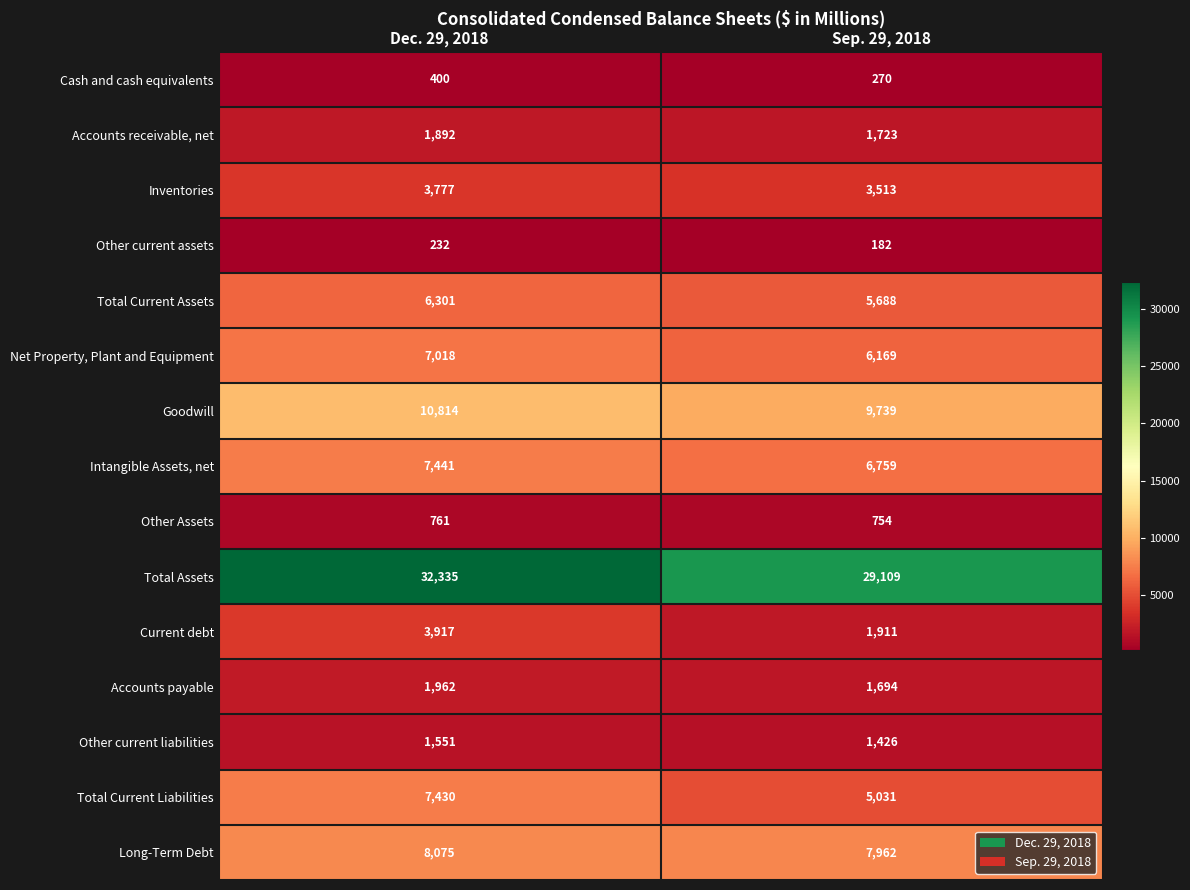

Which series has the largest total across all categories?

Total Assets